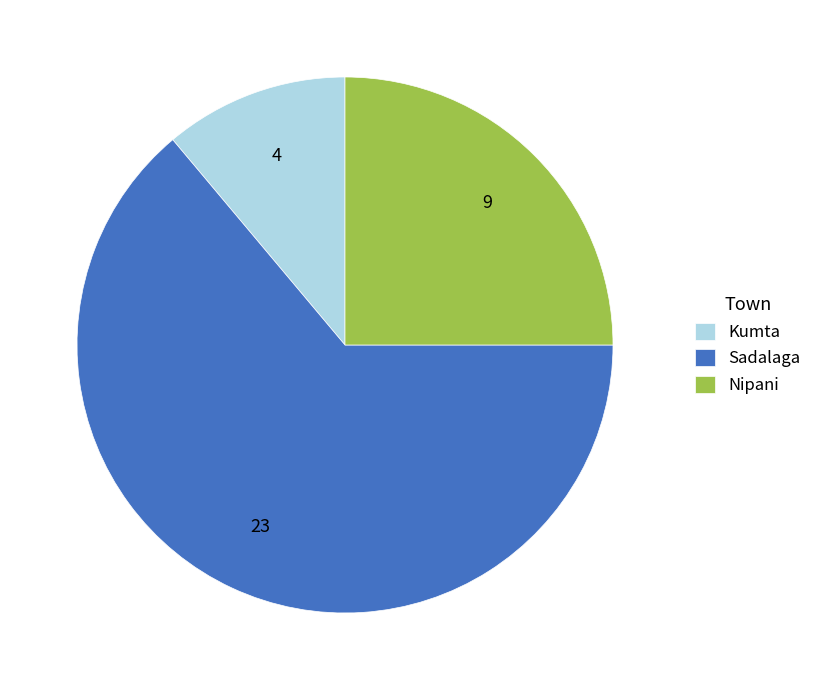

The Sadalaga slice represents 40% of the pie. True or false?

False